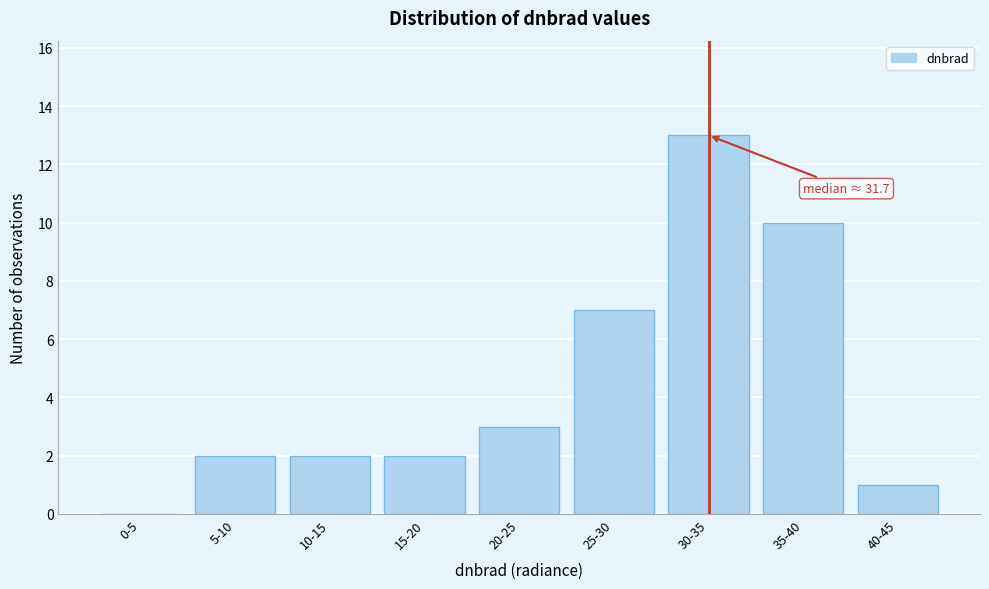

Reading right to left, extract all data points from this chart.

40-45=1	35-40=10	30-35=13	25-30=7	20-25=3	15-20=2	10-15=2	5-10=2	0-5=0